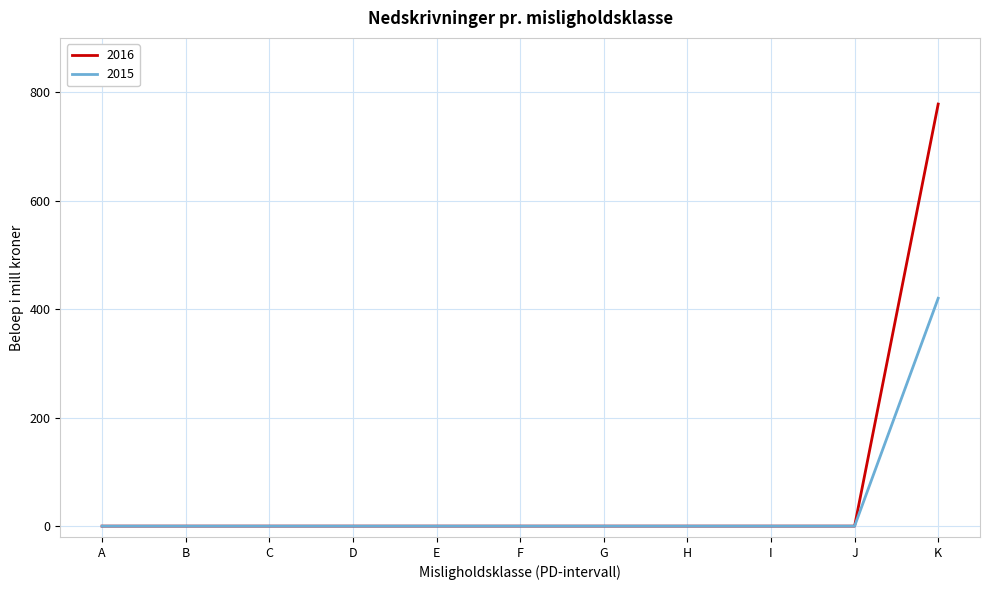

True or false: 2015 has a value of 420 at K.

True